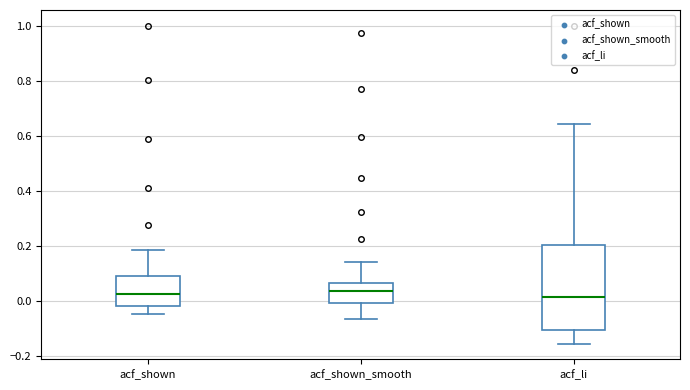

Reading left to right, read every box against the y-axis: the position of its median line, the range the box covers, and the ends of its whiskers. The values are not printed on the chart, so give them approximately, as read against the axis.

acf_shown: median 0.02, box -0.02 to 0.10, whiskers -0.04 to 0.18
acf_shown_smooth: median 0.04, box 0.00 to 0.06, whiskers -0.06 to 0.14
acf_li: median 0.02, box -0.10 to 0.20, whiskers -0.16 to 0.64